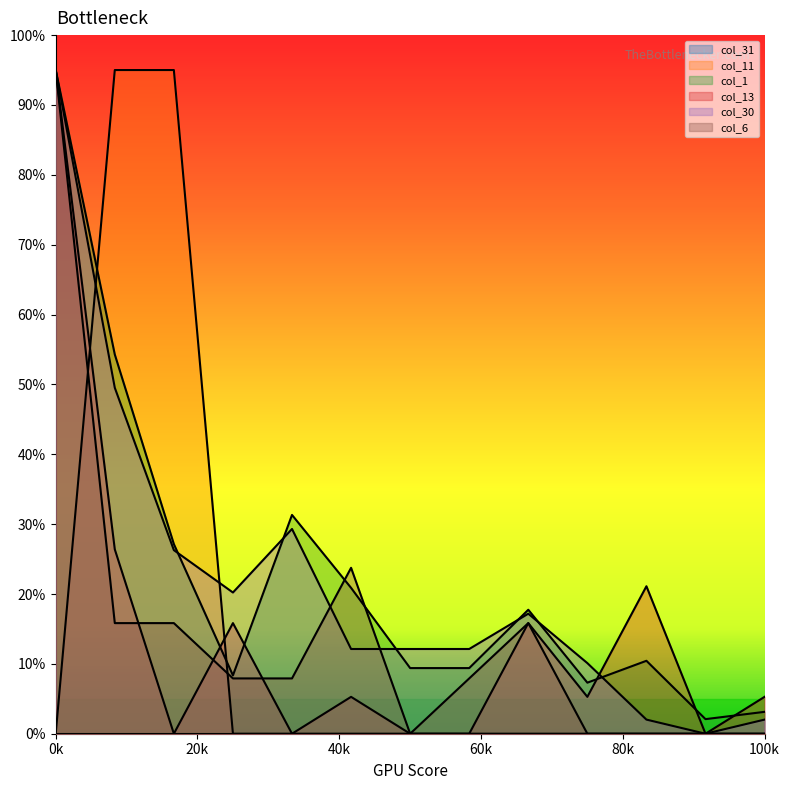

Rank the series at 10 from highest to lowest value.

col_13, col_1, col_30, col_11, col_6